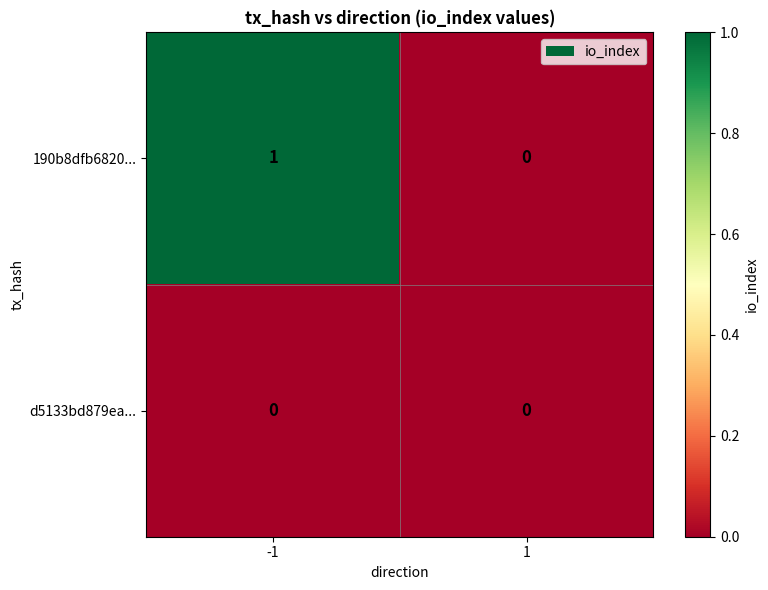

Which series has the largest total across all categories?

190b8dfb6820...